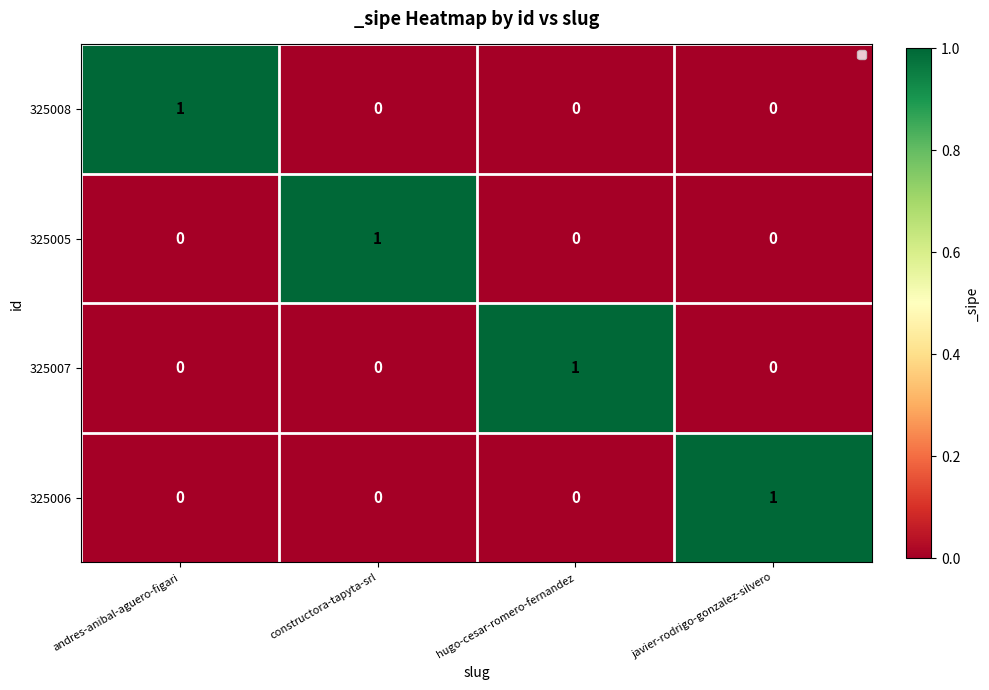

At how many categories does at least one series exceed 0?

4